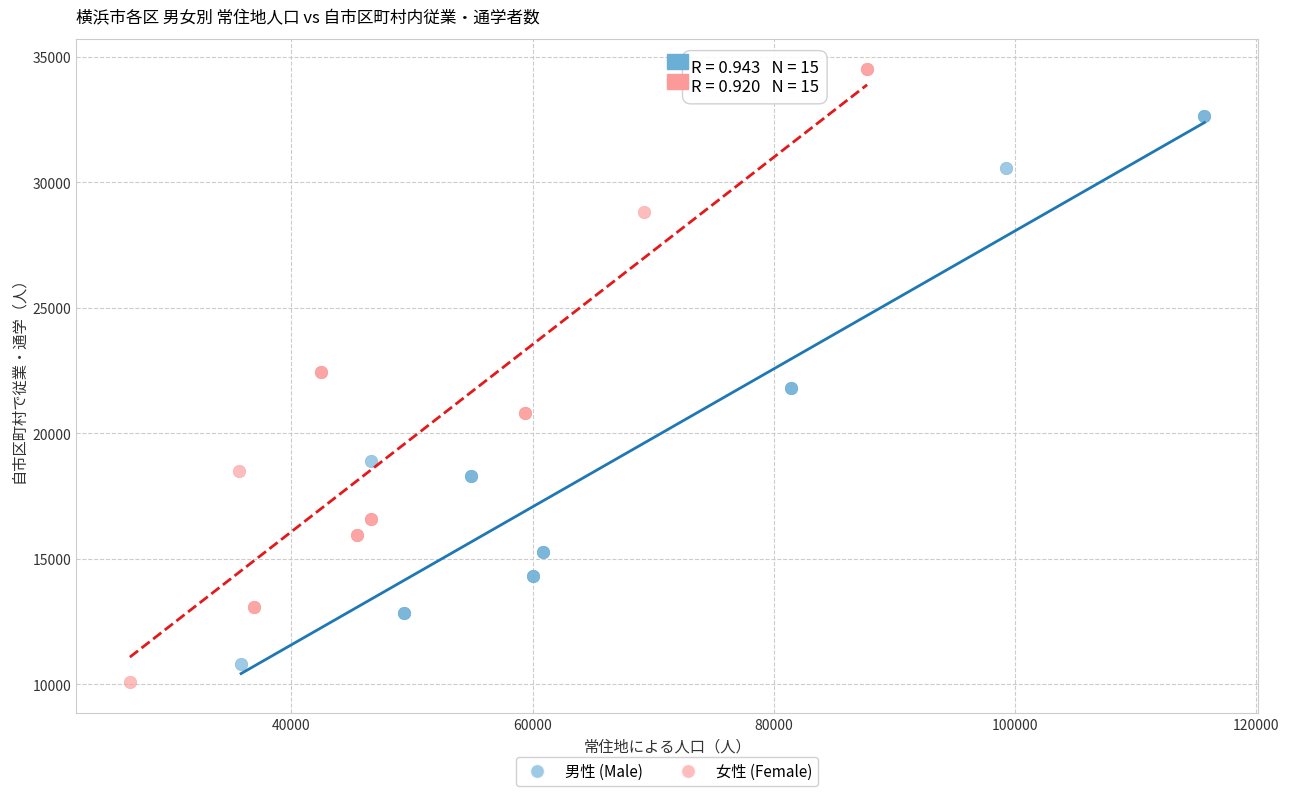

What are all the series names shown in the legend?

男性 (Male), 女性 (Female)